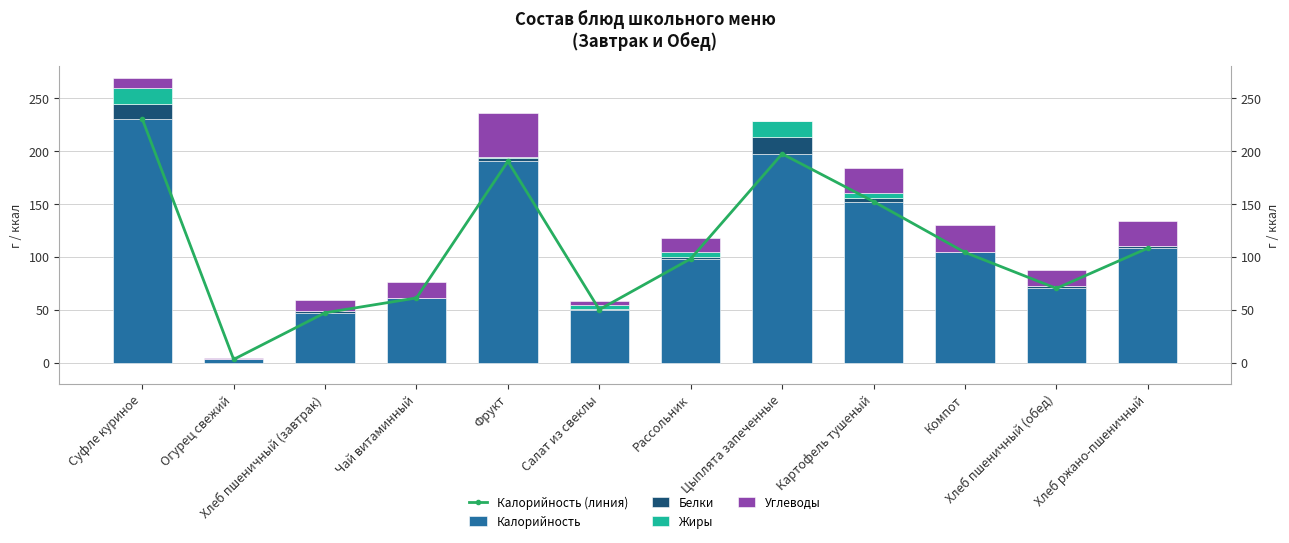

Rank the categories by Углеводы value from lowest to highest.

Цыплята запеченные, Огурец свежий, Салат из свеклы, Суфле куриное, Хлеб пшеничный (завтрак), Рассольник, Чай витаминный, Хлеб пшеничный (обед), Картофель тушеный, Хлеб ржано-пшеничный, Компот, Фрукт